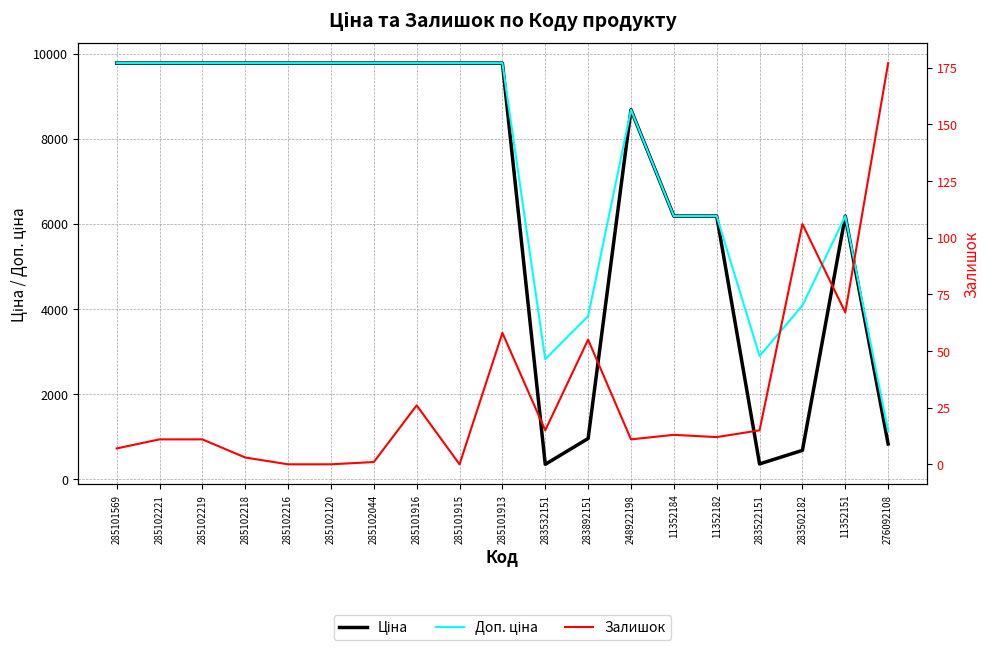

At which label does Залишок first exceed 12?

285101916